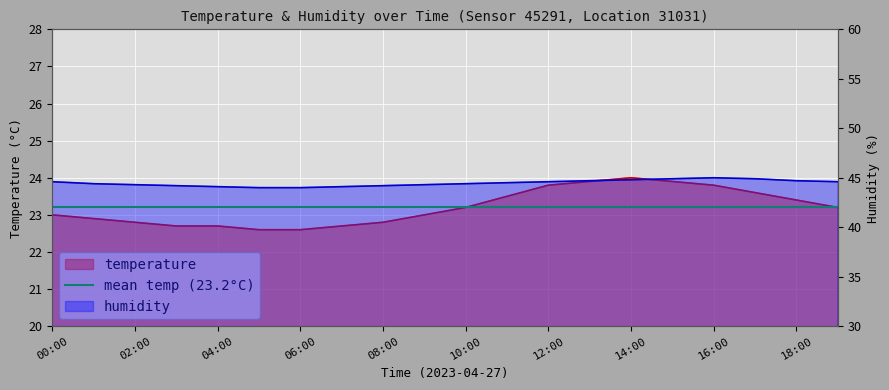

At which category does humidity reach its first local peak?

16:00